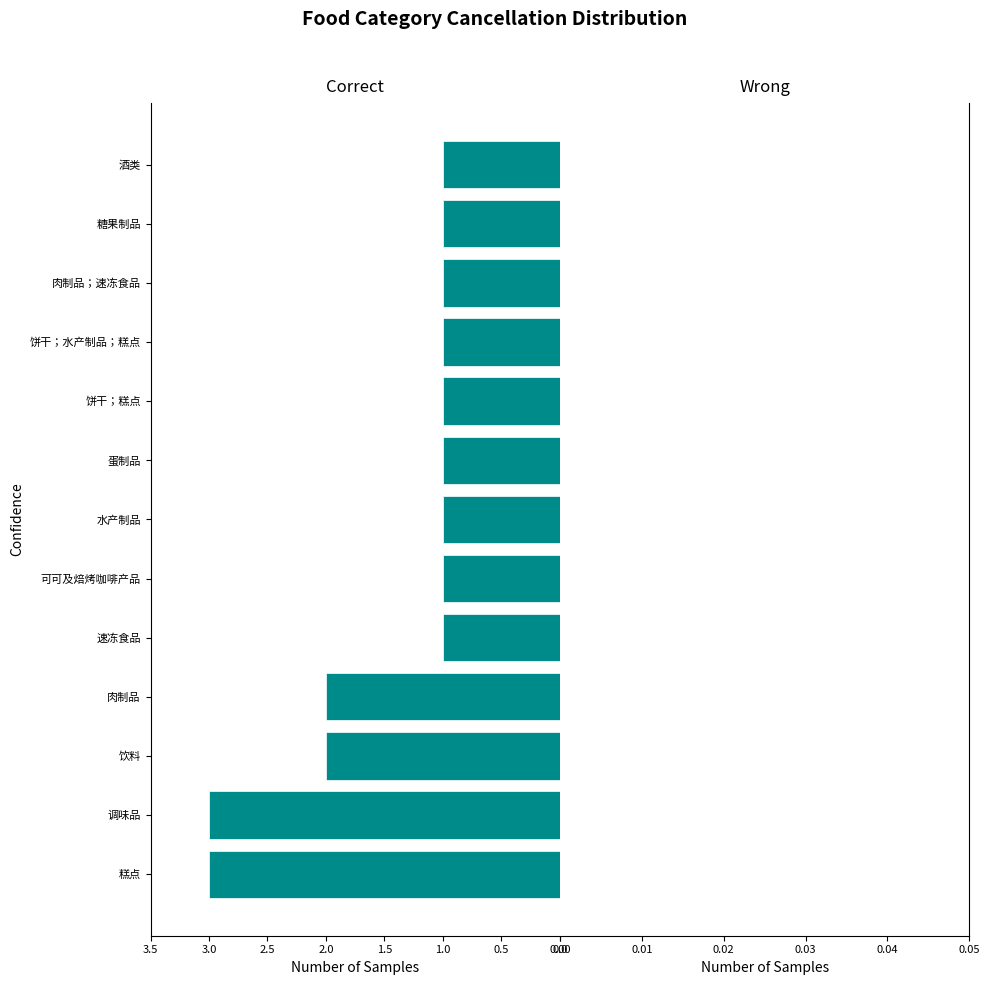

What is the smallest value displayed?

1